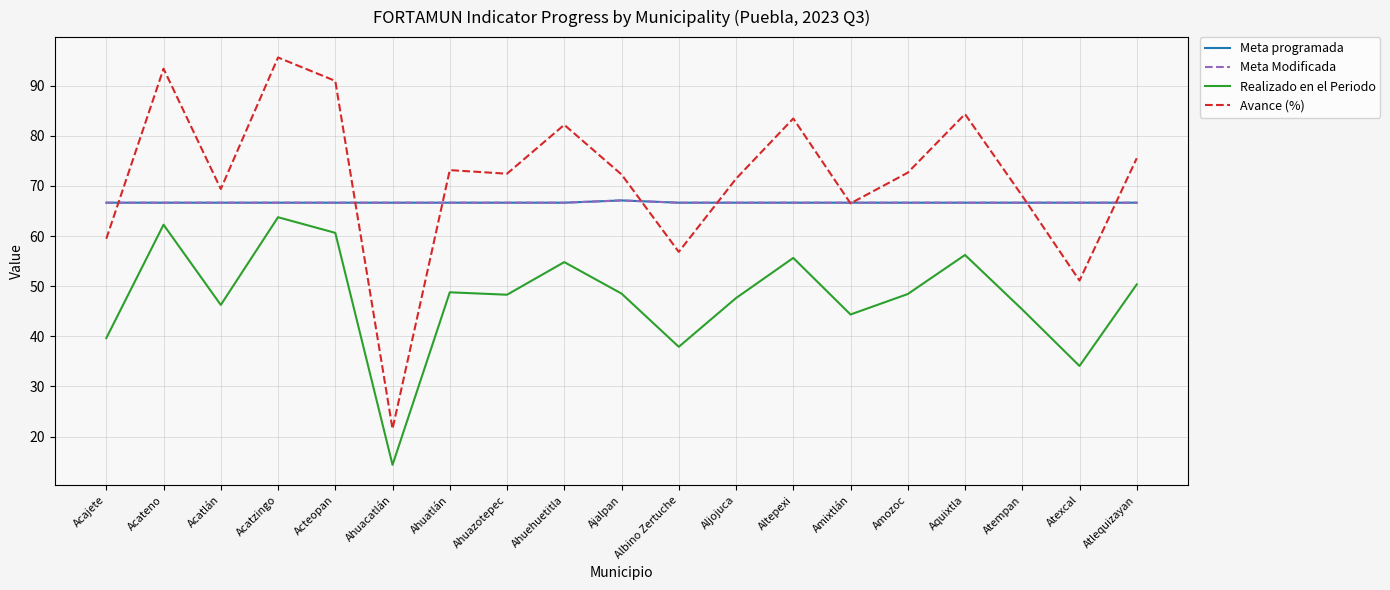

Reading right to left, what are all the values shown in this chart?

Meta programada: Atlequizayan=66.7	Atexcal=66.7	Atempan=66.7	Aquixtla=66.7	Amozoc=66.7	Amixtlán=66.7	Altepexi=66.7	Aljojuca=66.7	Albino Zertuche=66.7	Ajalpan=67.1	Ahuehuetitla=66.7	Ahuazotepec=66.7	Ahuatlán=66.7	Ahuacatlán=66.7	Acteopan=66.7	Acatzingo=66.7	Acatlán=66.7	Acateno=66.7	Acajete=66.7
Meta Modificada: Atlequizayan=66.7	Atexcal=66.7	Atempan=66.7	Aquixtla=66.7	Amozoc=66.7	Amixtlán=66.7	Altepexi=66.7	Aljojuca=66.7	Albino Zertuche=66.7	Ajalpan=67.1	Ahuehuetitla=66.7	Ahuazotepec=66.7	Ahuatlán=66.7	Ahuacatlán=66.7	Acteopan=66.7	Acatzingo=66.7	Acatlán=66.7	Acateno=66.7	Acajete=66.7
Realizado en el Periodo: Atlequizayan=50.4	Atexcal=34.1	Atempan=45.3	Aquixtla=56.2	Amozoc=48.4	Amixtlán=44.4	Altepexi=55.6	Aljojuca=47.6	Albino Zertuche=37.9	Ajalpan=48.5	Ahuehuetitla=54.8	Ahuazotepec=48.3	Ahuatlán=48.8	Ahuacatlán=14.3	Acteopan=60.6	Acatzingo=63.8	Acatlán=46.3	Acateno=62.3	Acajete=39.6
Avance (%): Atlequizayan=75.5	Atexcal=51.1	Atempan=68.0	Aquixtla=84.3	Amozoc=72.7	Amixtlán=66.5	Altepexi=83.5	Aljojuca=71.4	Albino Zertuche=56.9	Ajalpan=72.3	Ahuehuetitla=82.2	Ahuazotepec=72.5	Ahuatlán=73.2	Ahuacatlán=21.5	Acteopan=91.0	Acatzingo=95.7	Acatlán=69.4	Acateno=93.4	Acajete=59.5